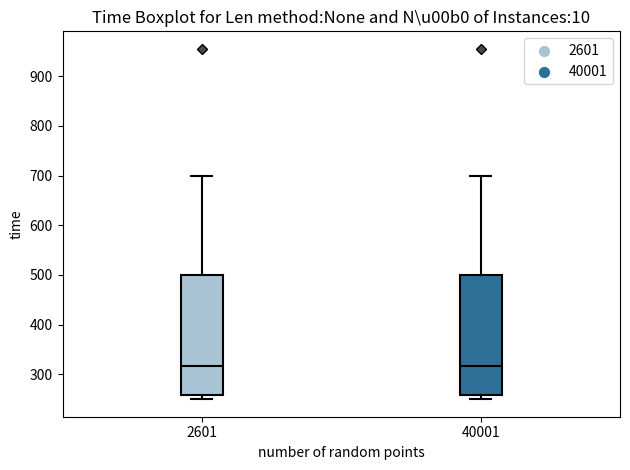

Reading left to right, transcribe this box plot: for each box, give where its median line is, the range the box spans, and where its two whiskers end, as read against the y-axis. The values are not printed on the chart, so give them approximately, as read against the axis.

2601: median 320, box 260 to 500, whiskers 250 to 700
40001: median 320, box 260 to 500, whiskers 250 to 700